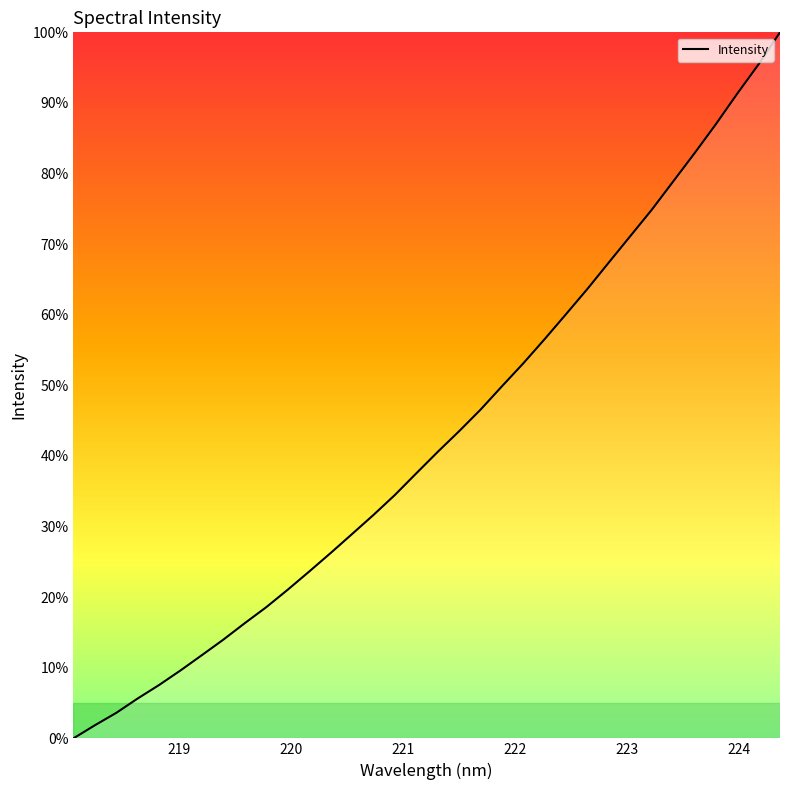

Does the chart display data point markers on the line(s)?

No